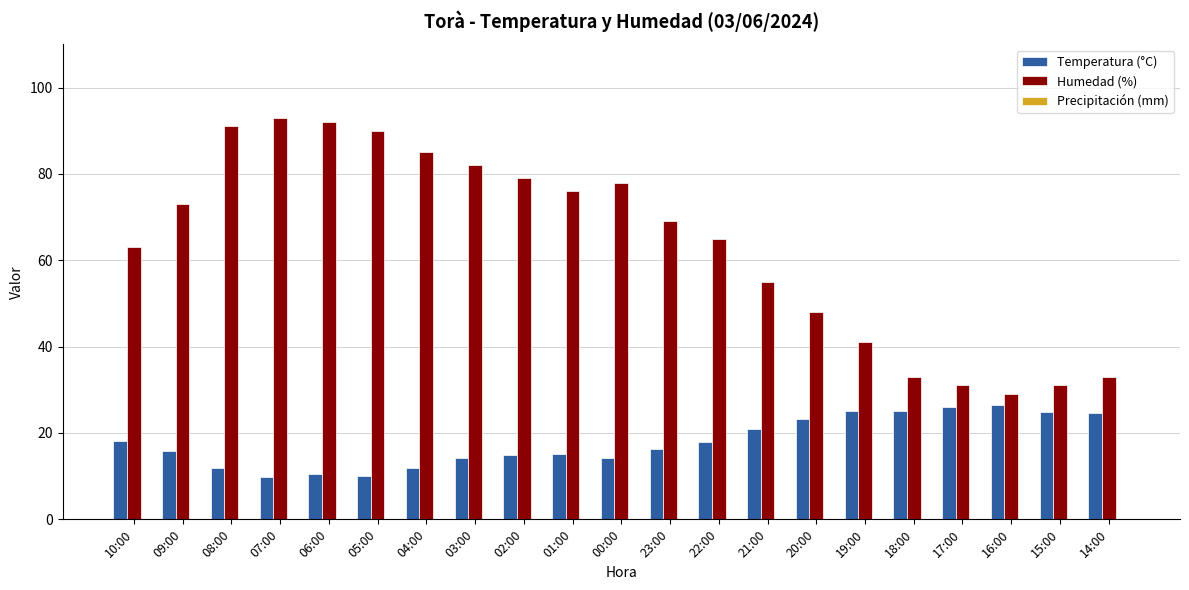

What is the minimum value shown in the chart?

9.7